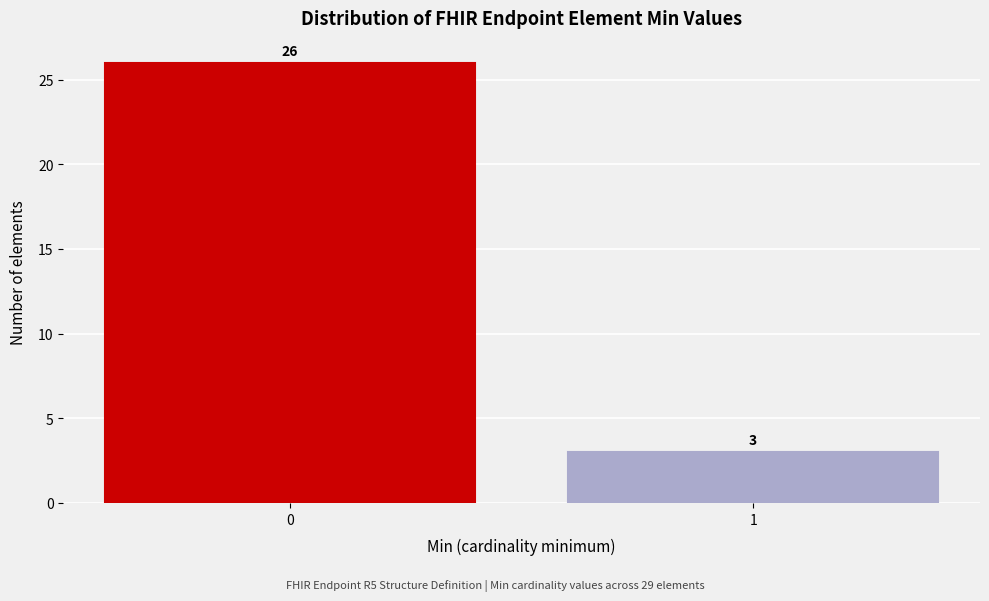

Reading left to right, extract all data points from this chart.

26	3